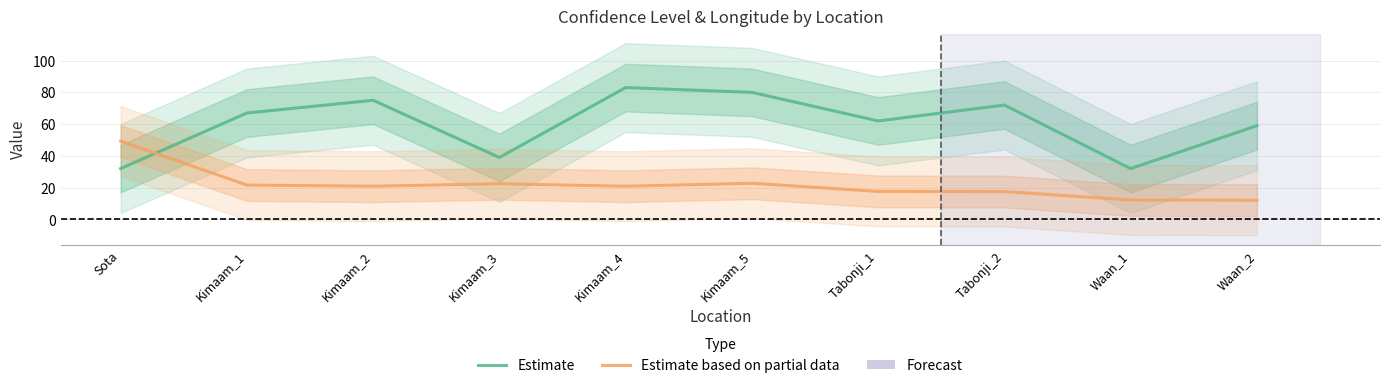

What is the sum of the Estimate based on partial data values at Kimaam_5 and Waan_1?

35.0